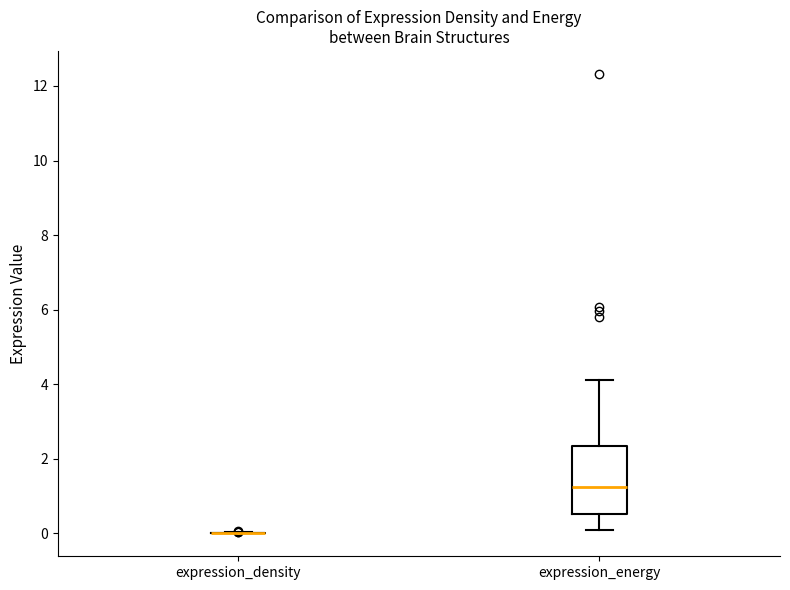

Comparing the boxes themselves (not the whiskers), which one is the tallest?

expression_energy